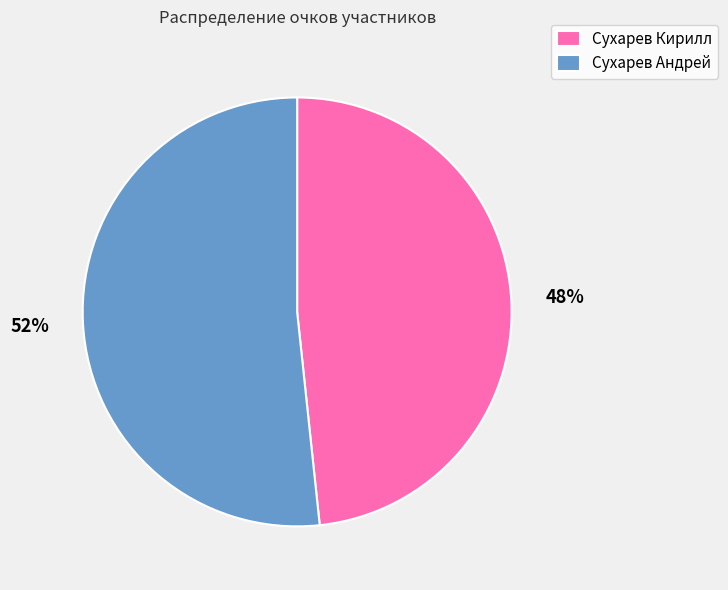

True or false: Сухарев Кирилл accounts for 48% of the total.

True